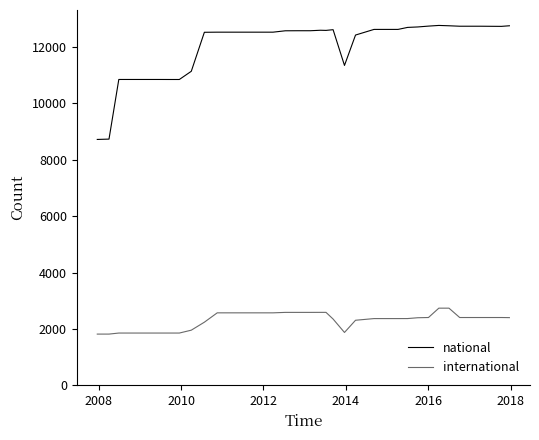

What is the difference between the maximum and minimum values in the international series?

920